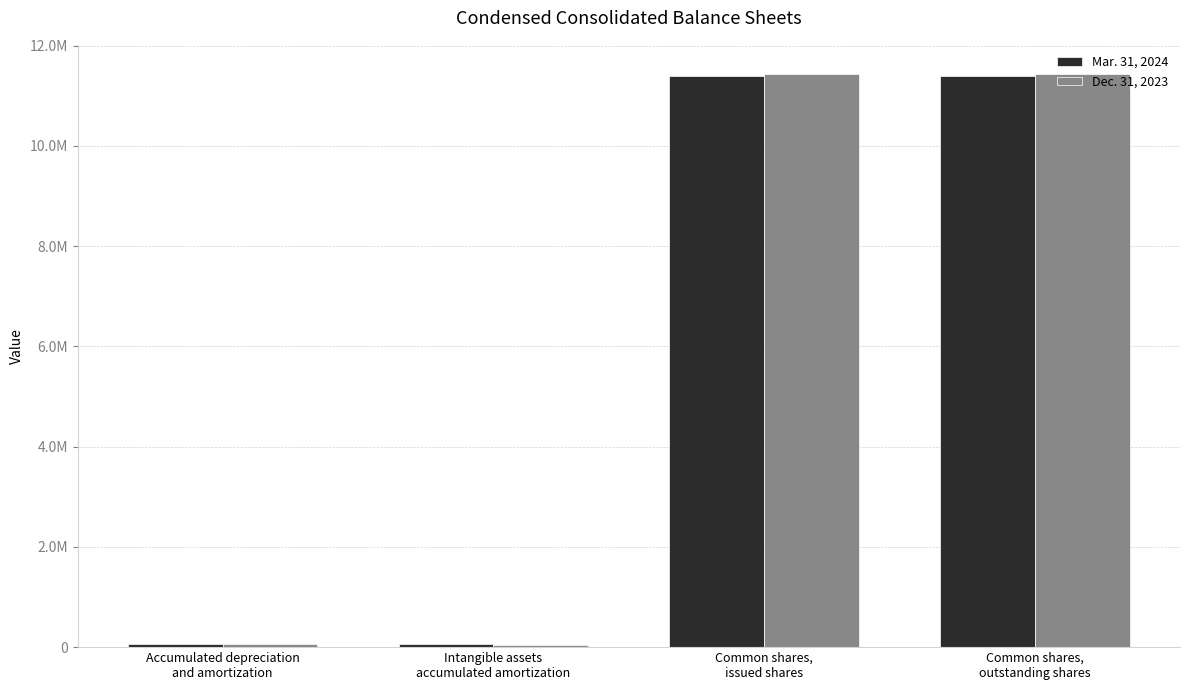

What is the smallest value displayed?

51763